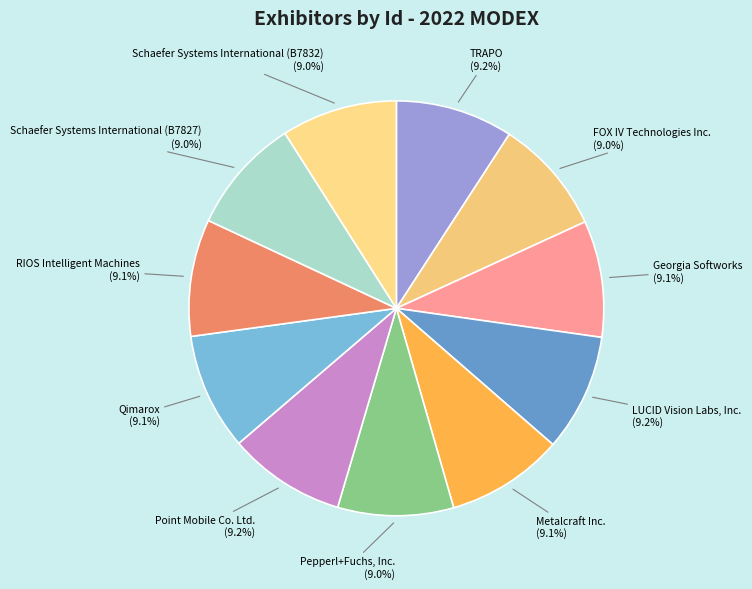

To the nearest percent, what is the average slice percentage?

9%